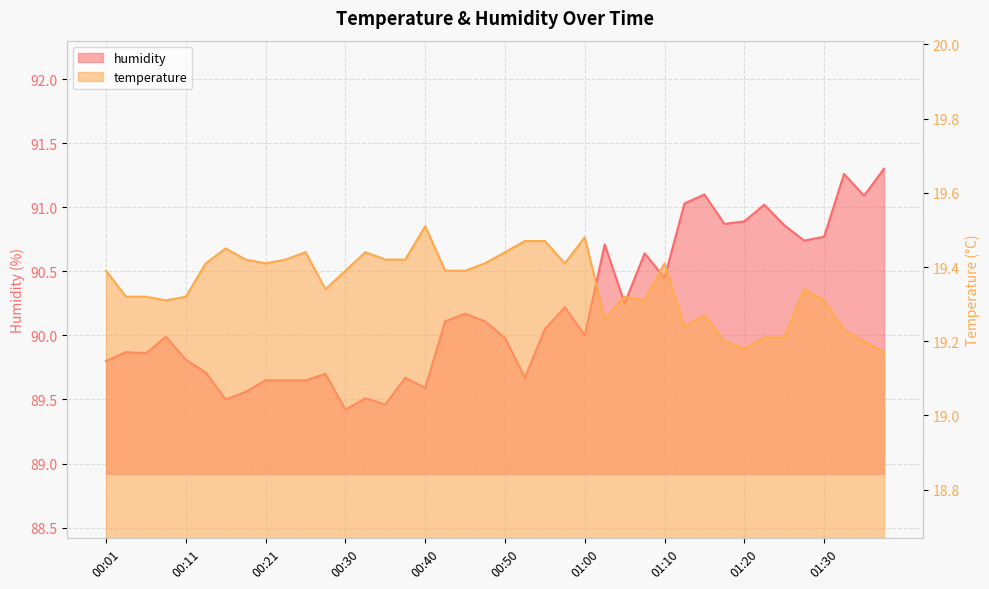

Where is the first local maximum for humidity?

00:04